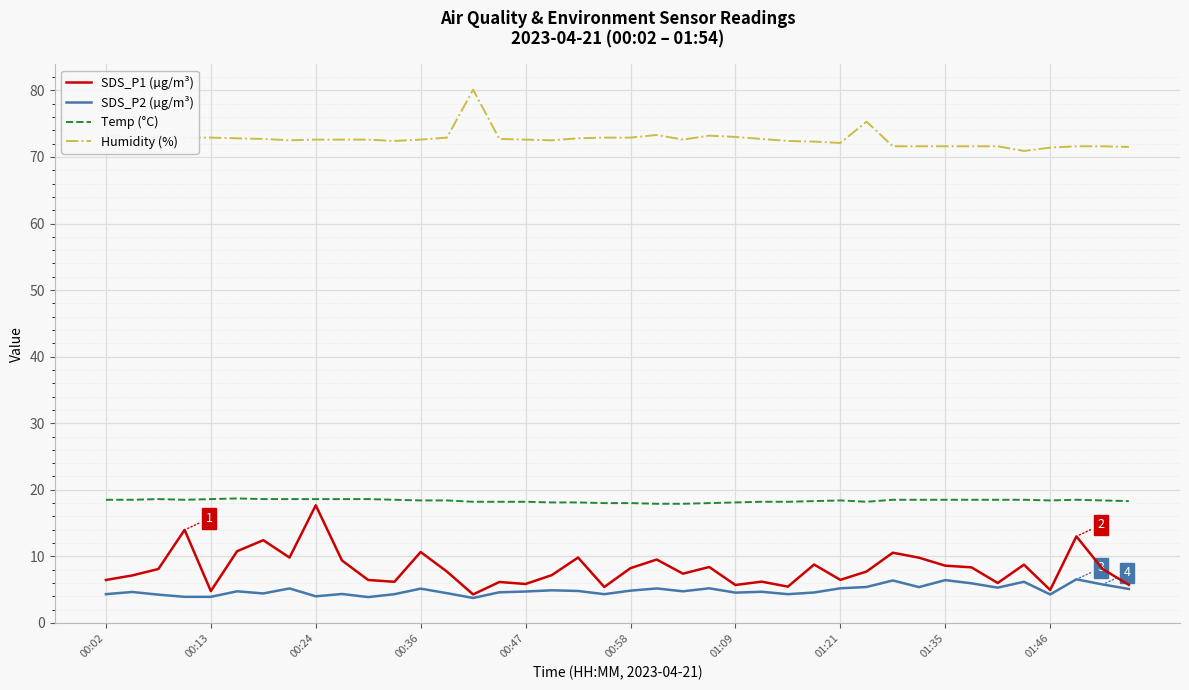

Which series has the largest total across all categories?

Humidity (%)